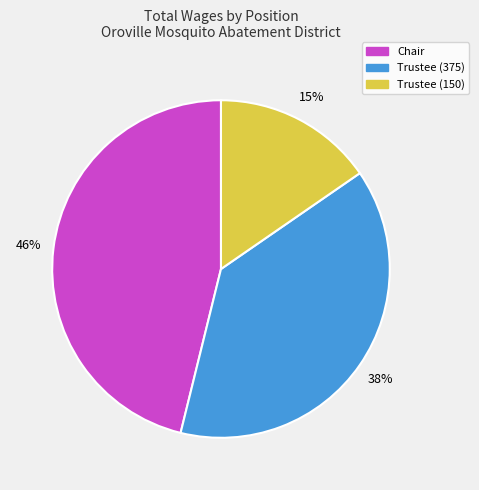

Which has a higher value, Chair or Trustee (375)?

Chair